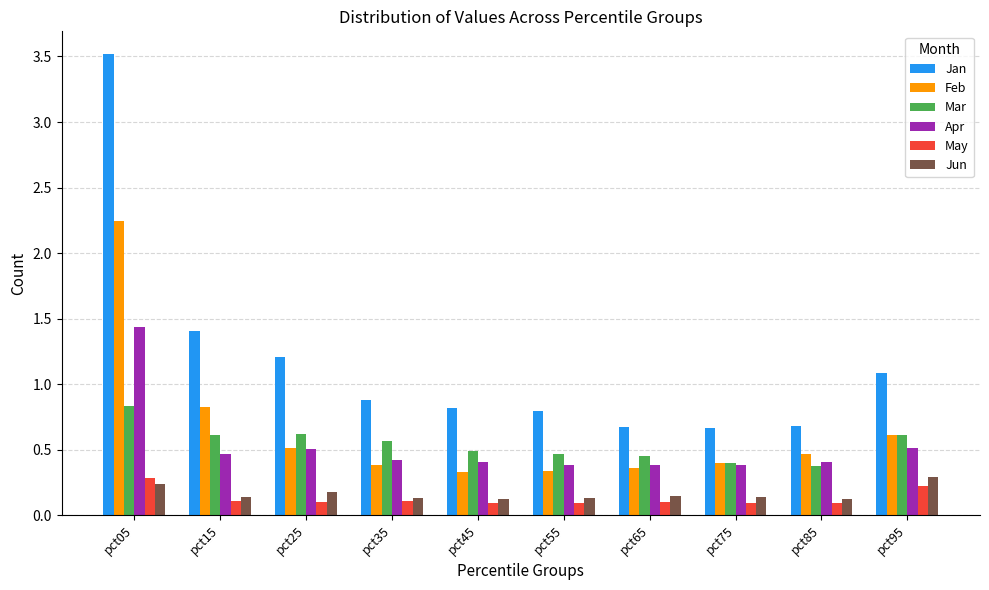

How many groups of bars are there?

10